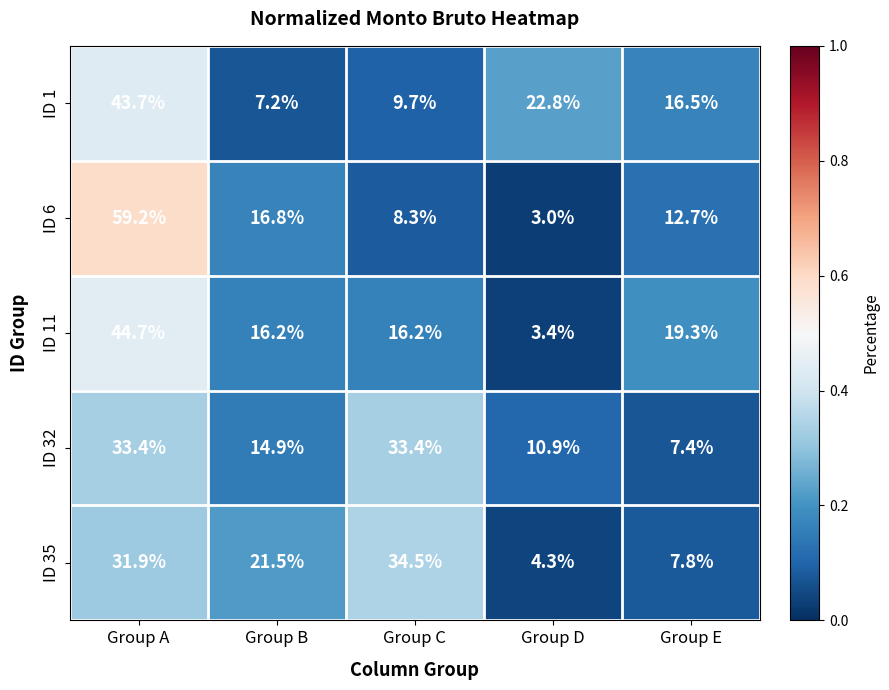

Rank the series at Group D from lowest to highest value.

ID 6, ID 11, ID 35, ID 32, ID 1